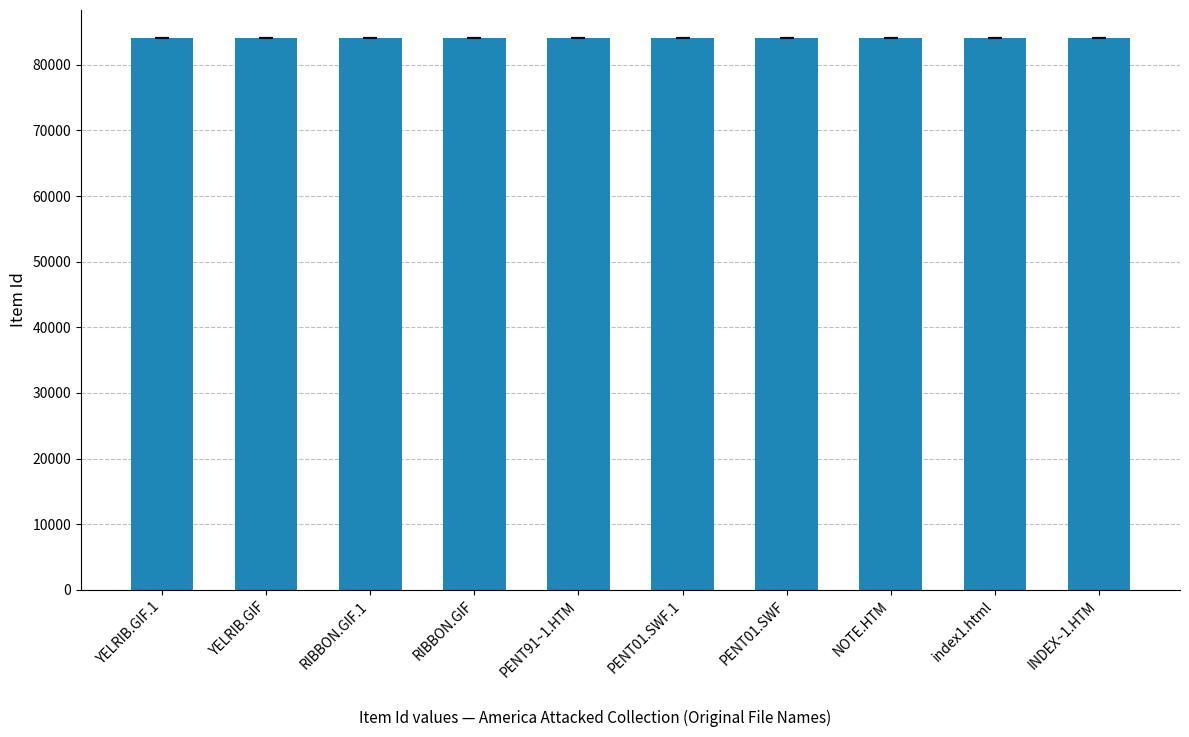

What is the ratio of the value at PENT01.SWF to the value at RIBBON.GIF?

1.0